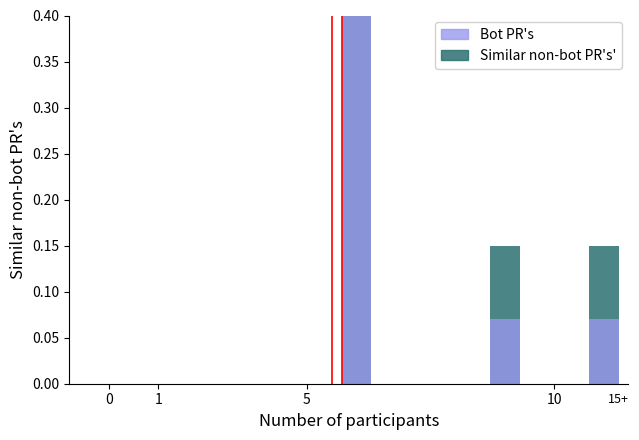

Does the chart contain any negative values?

No